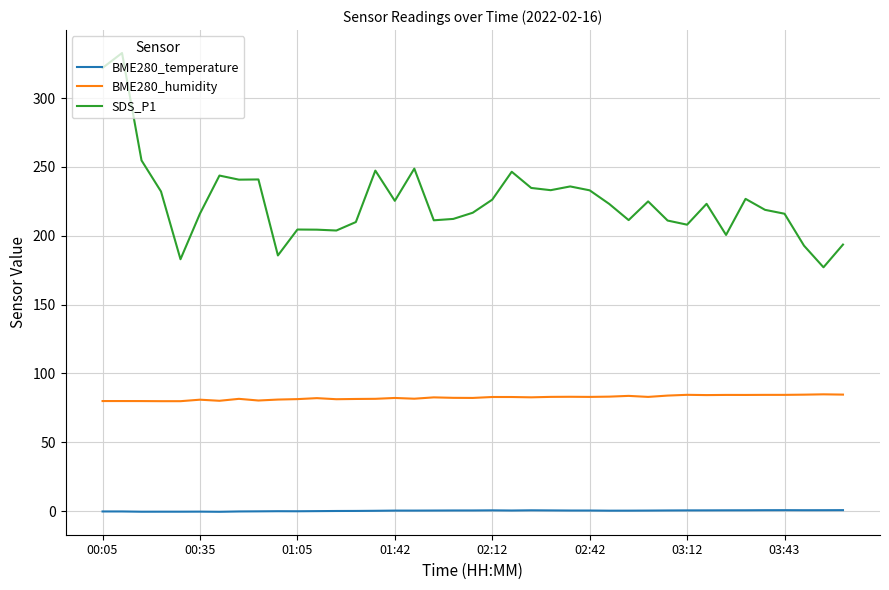

List the series in order of their peak value, highest first.

SDS_P1, BME280_humidity, BME280_temperature